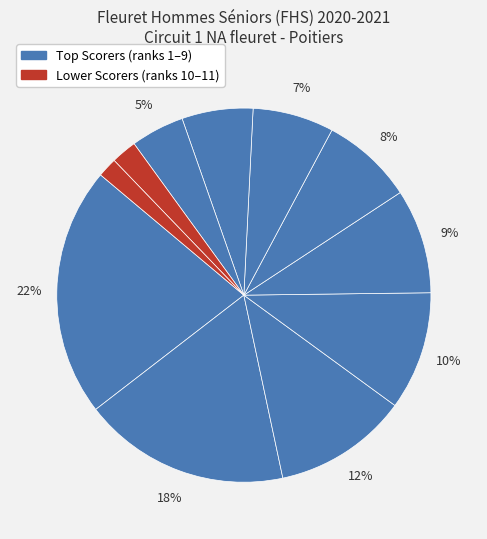

Does any single category account for the majority?

No